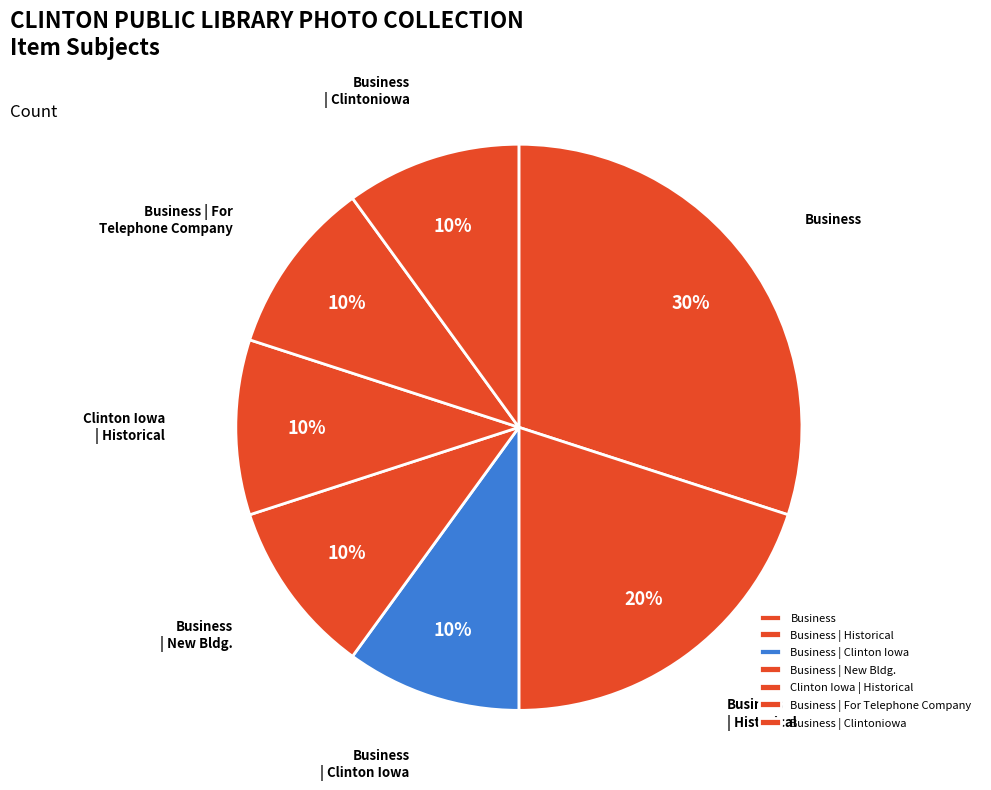

Does any single category account for the majority?

No